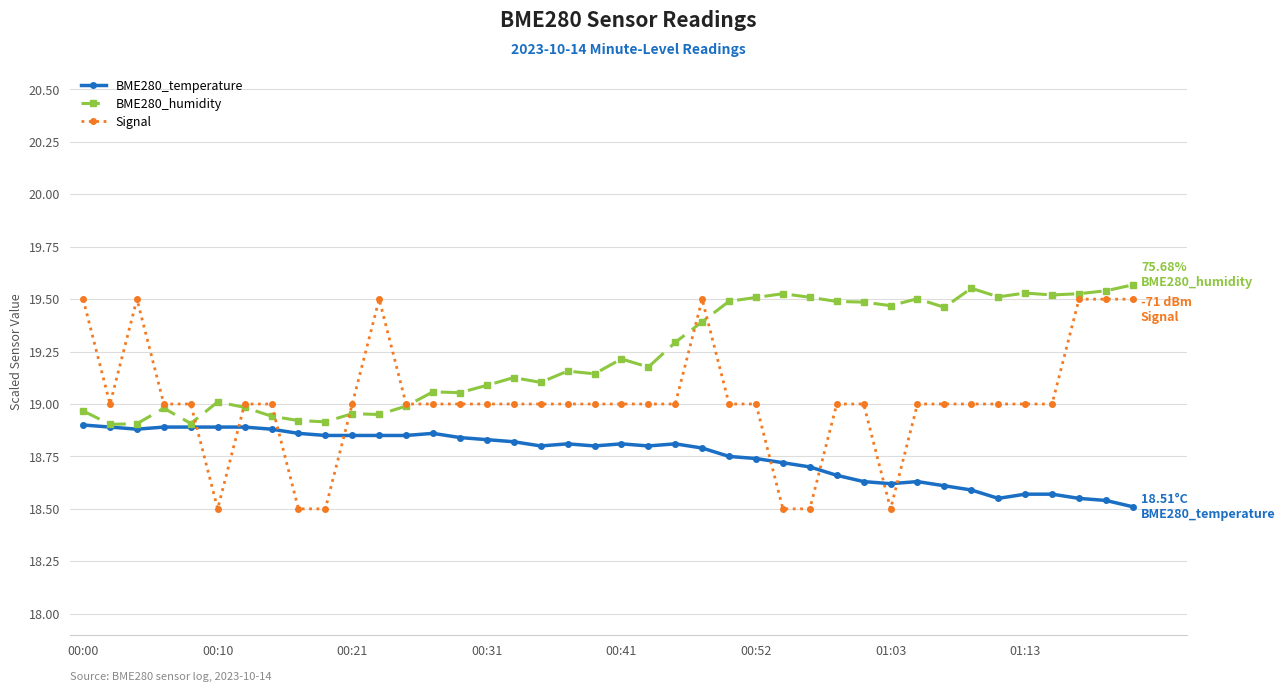

Which series has the widest spread of values?

Signal